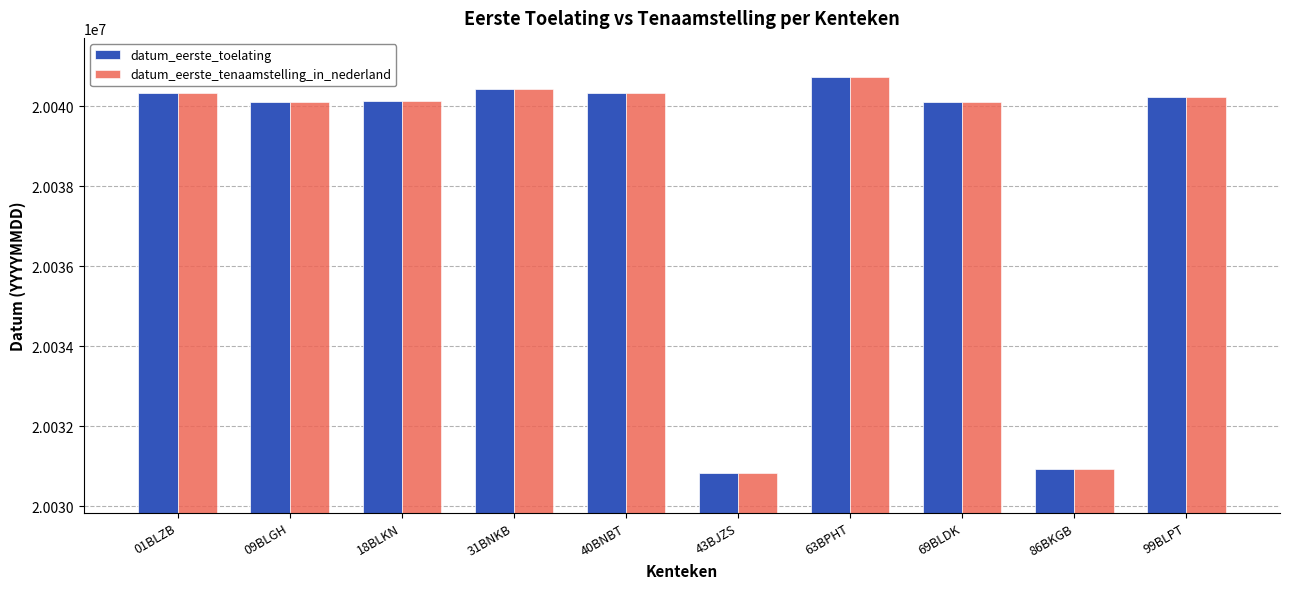

Where does the datum_eerste_tenaamstelling_in_nederland series first go above 20040227?

01BLZB